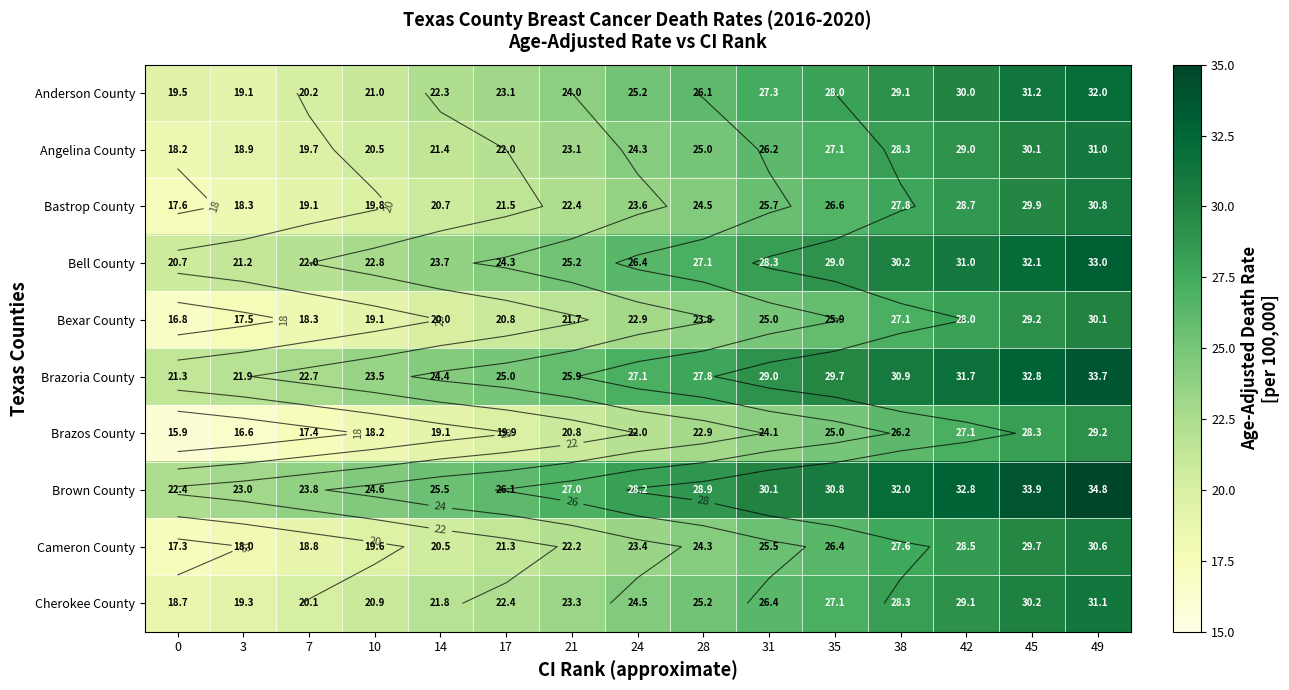

What is the maximum value shown in the chart?

34.8